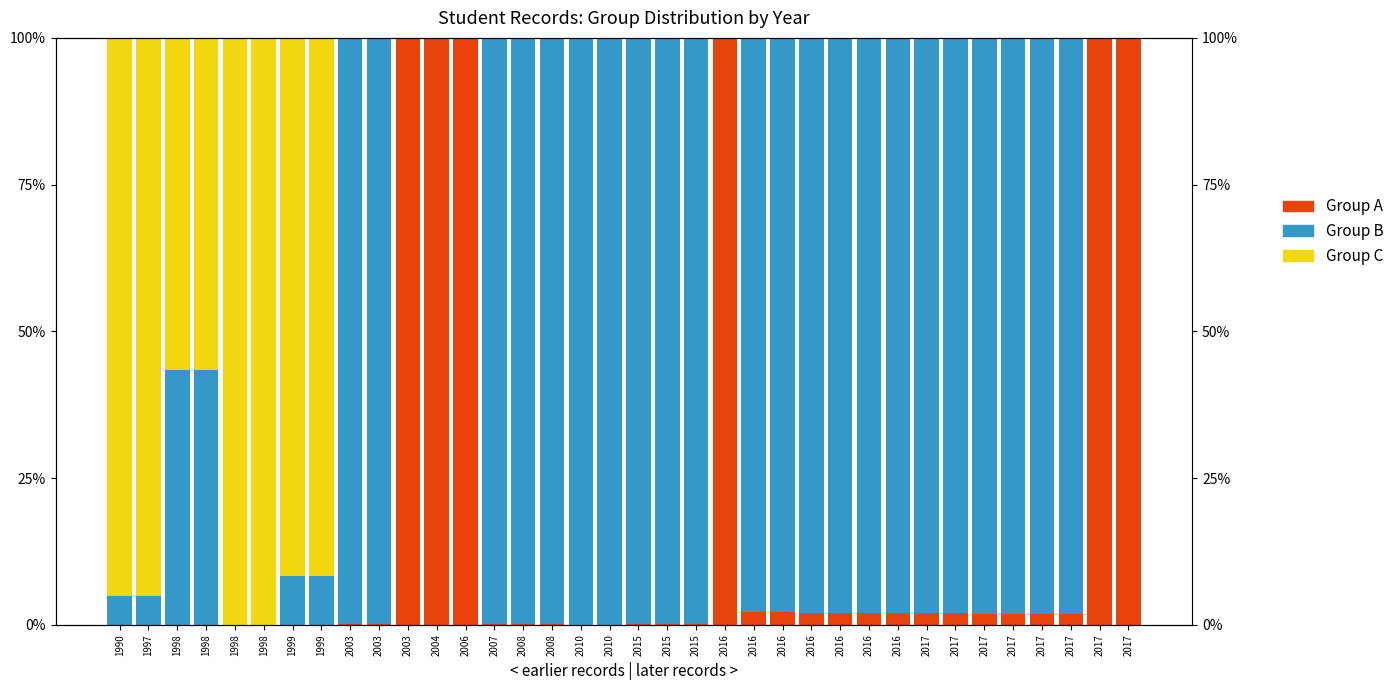

What is the maximum value for Group A?

100.0